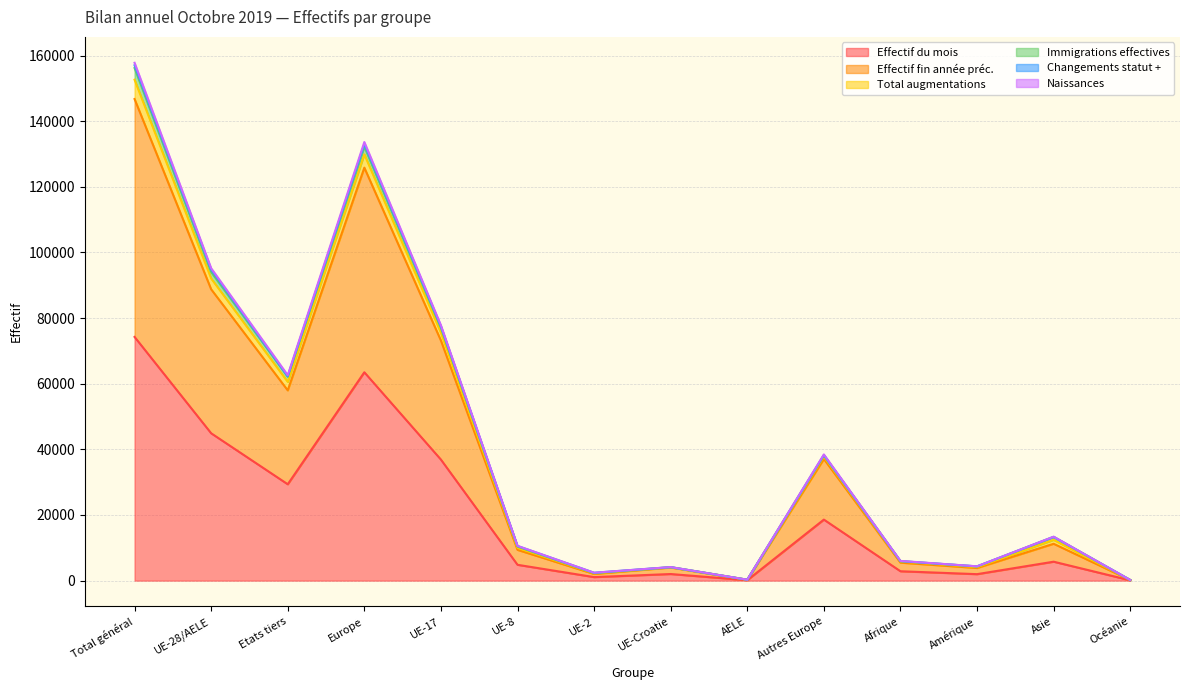

What is the maximum value shown in the chart?

156221